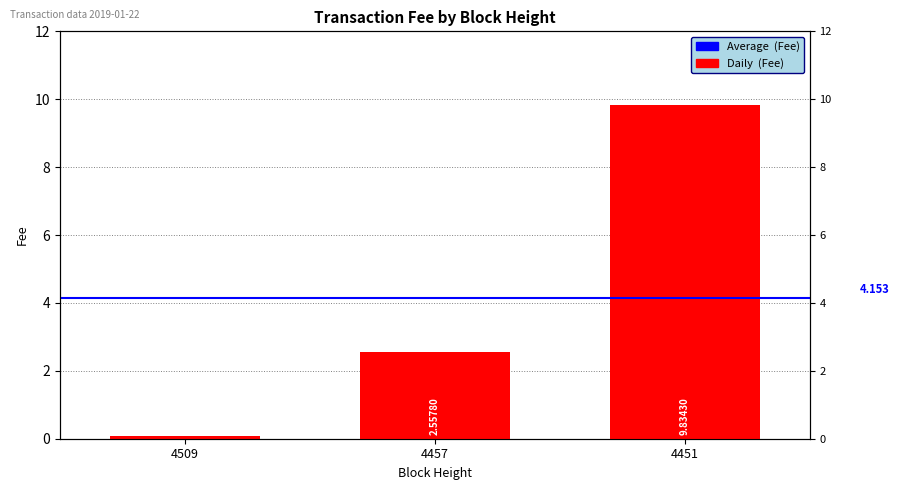

What is the difference between the values at 4457 and 4509?

2.5